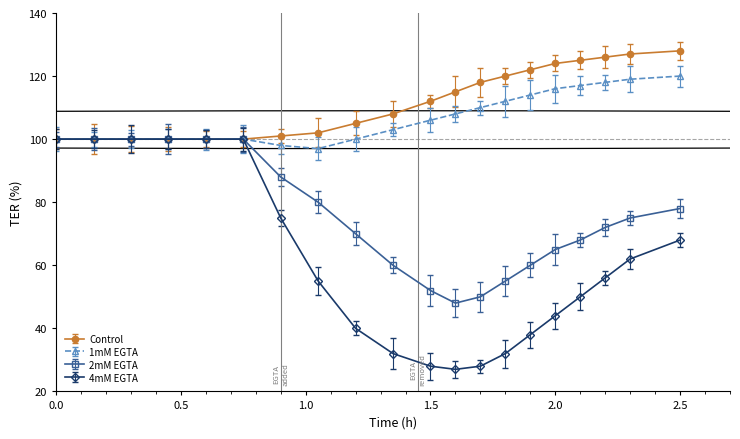

What is the lowest value of the 2mM EGTA series?

48